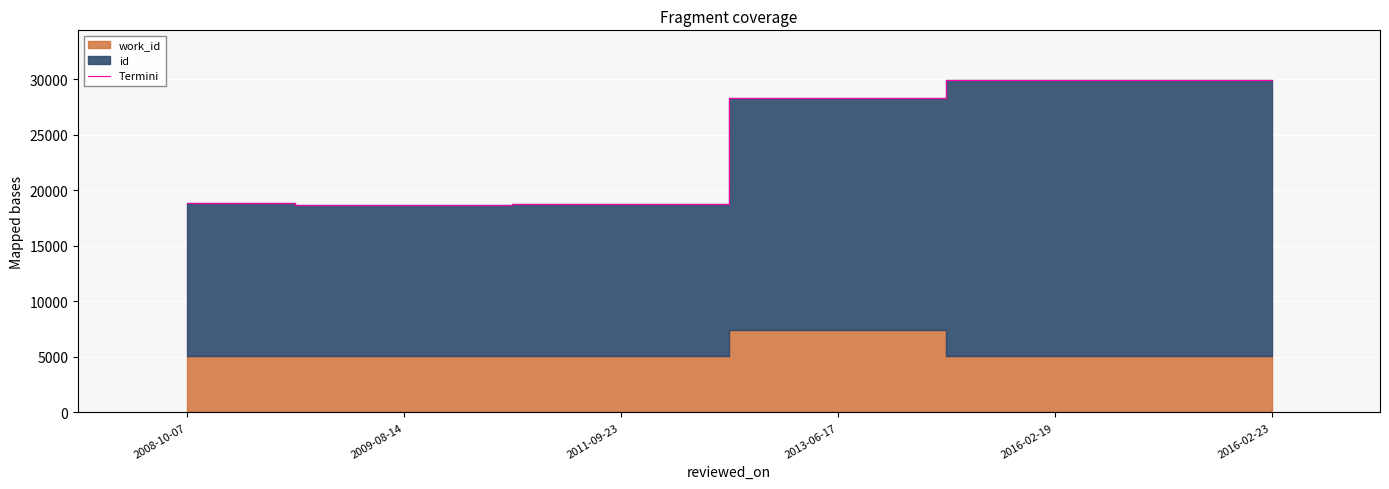

Reading right to left, transcribe all the data shown in this chart.

29931	29916	28286	18788	18687	18841